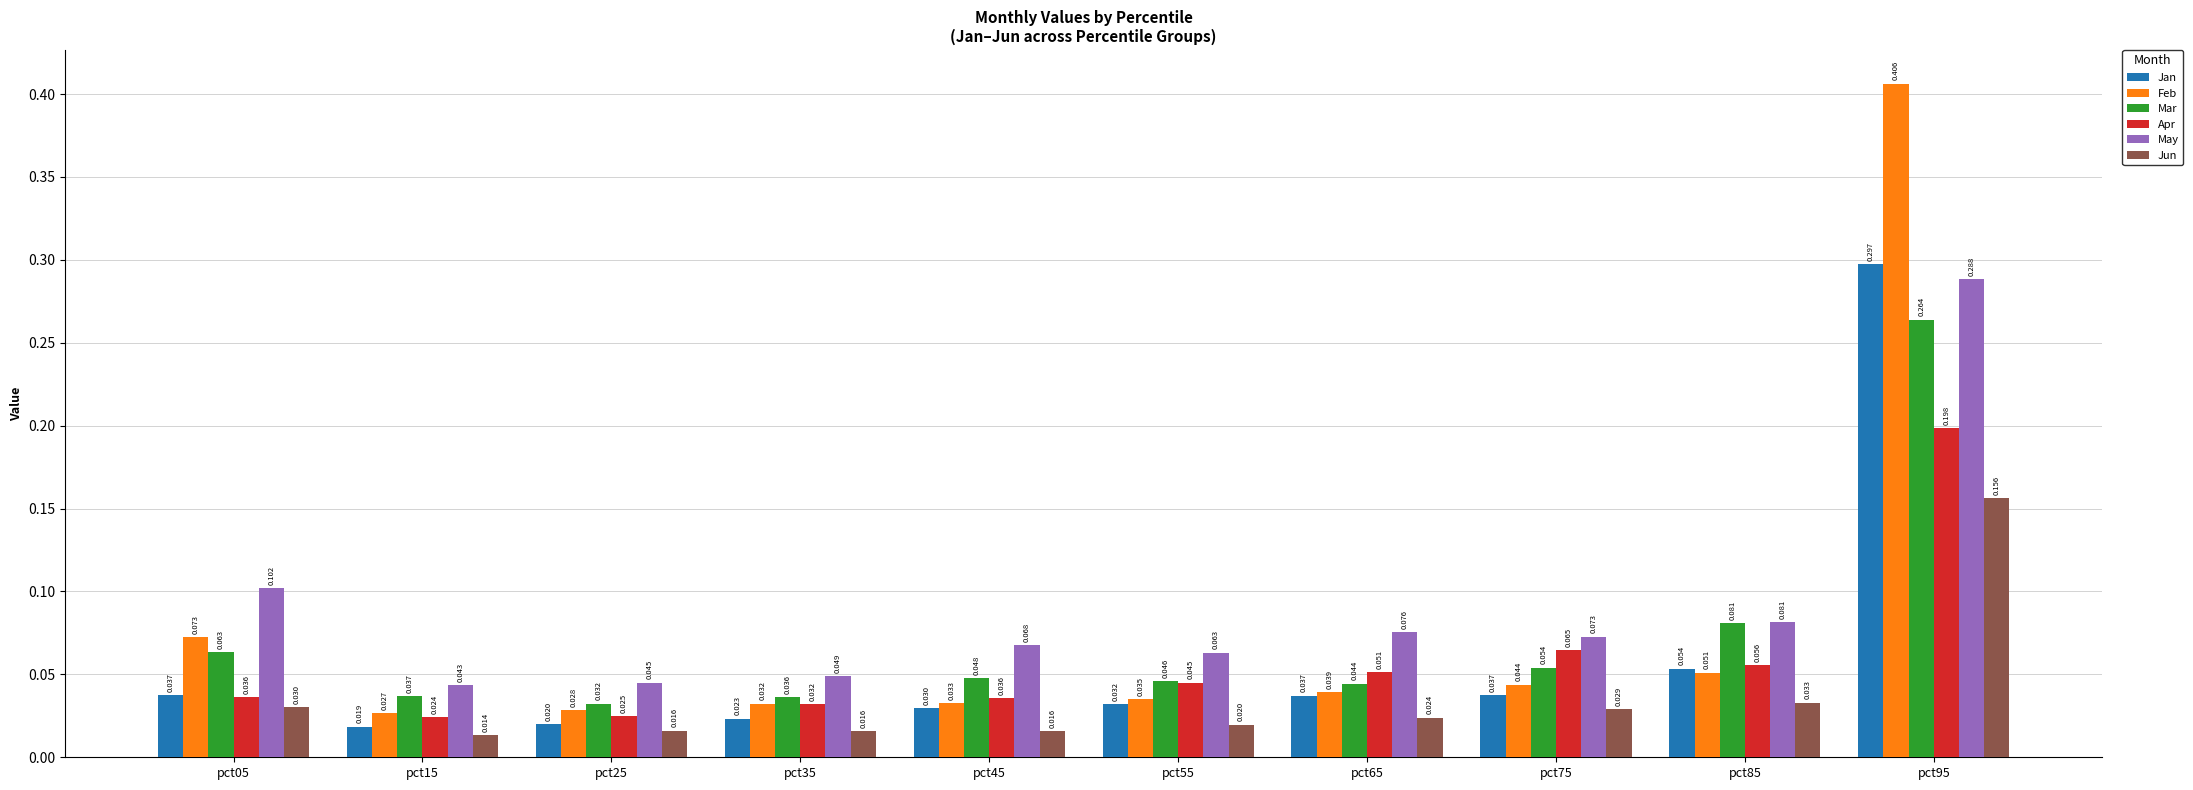

Is the value of Jun at pct25 greater than the value of Feb at pct05?

No